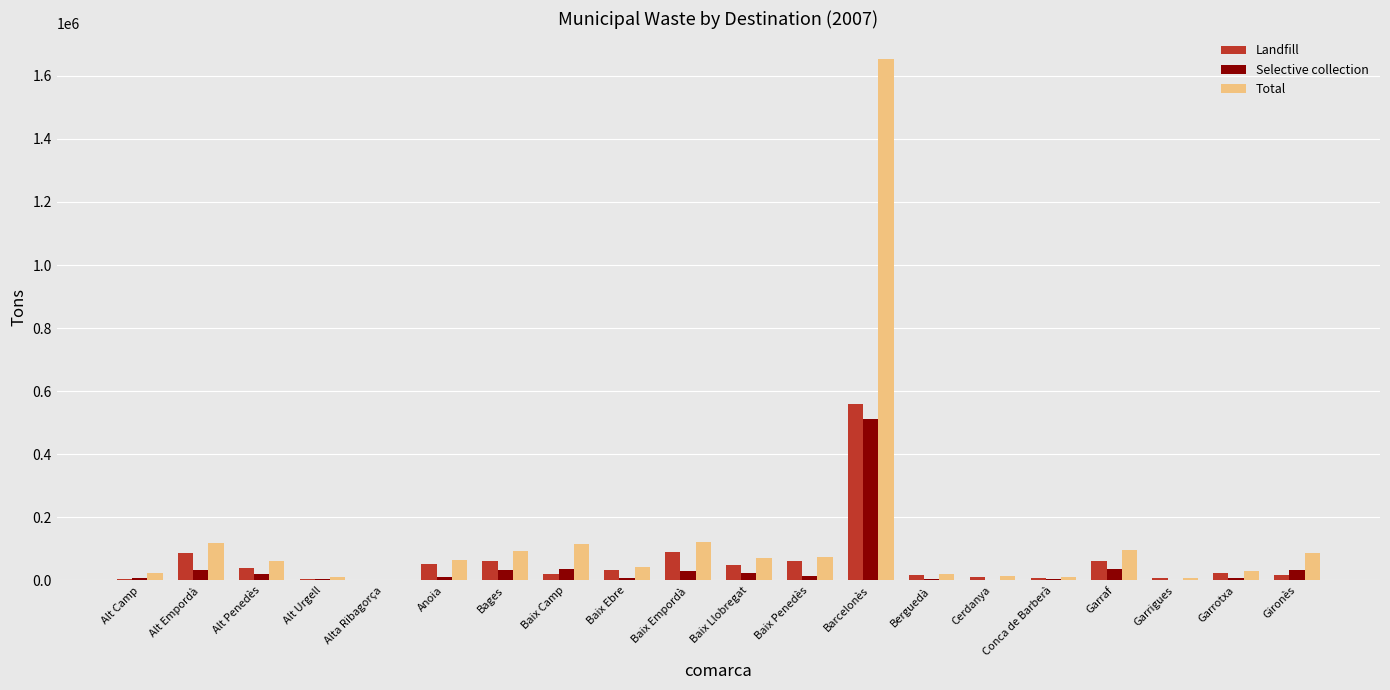

What is the highest value of the Total series?

1652777